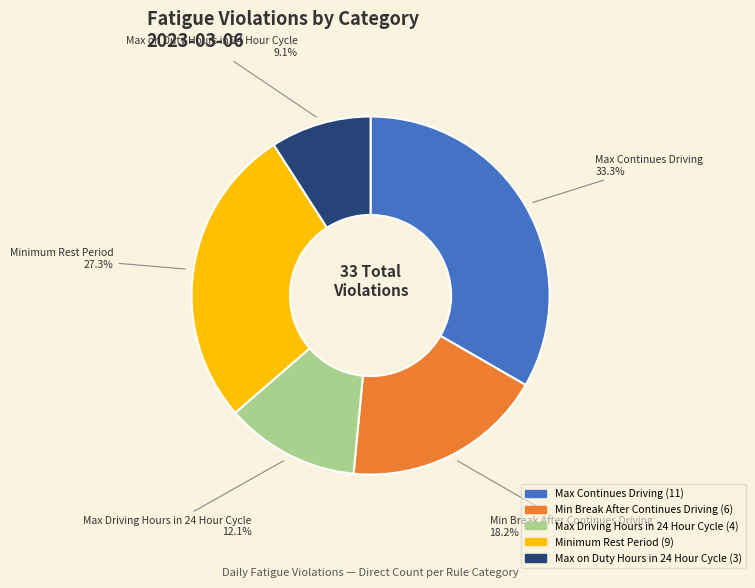

To the nearest percent, what is the difference between the Minimum Rest Period and Min Break After Continues Driving slice percentages?

9%